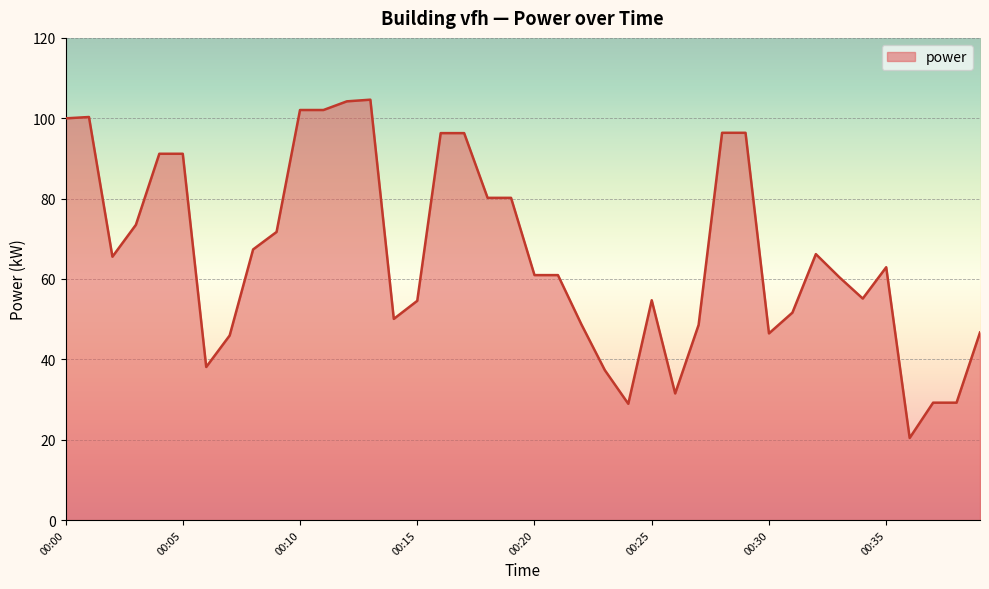

What is the maximum value shown in the chart?

104.6